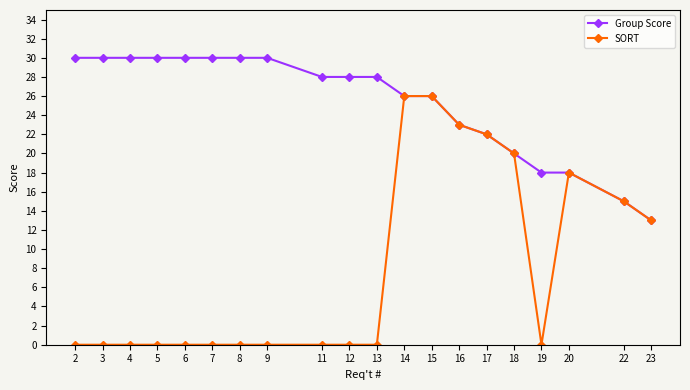

What is the average value of the Group Score series?

25